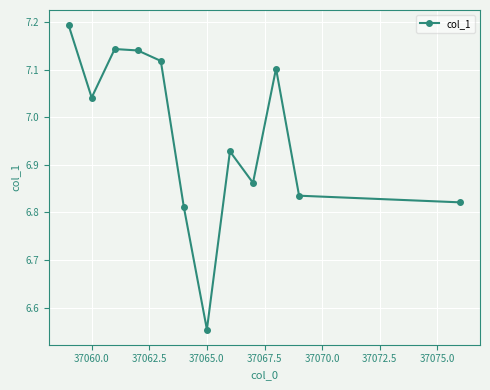

Is this an area chart (filled region under the line)?

No